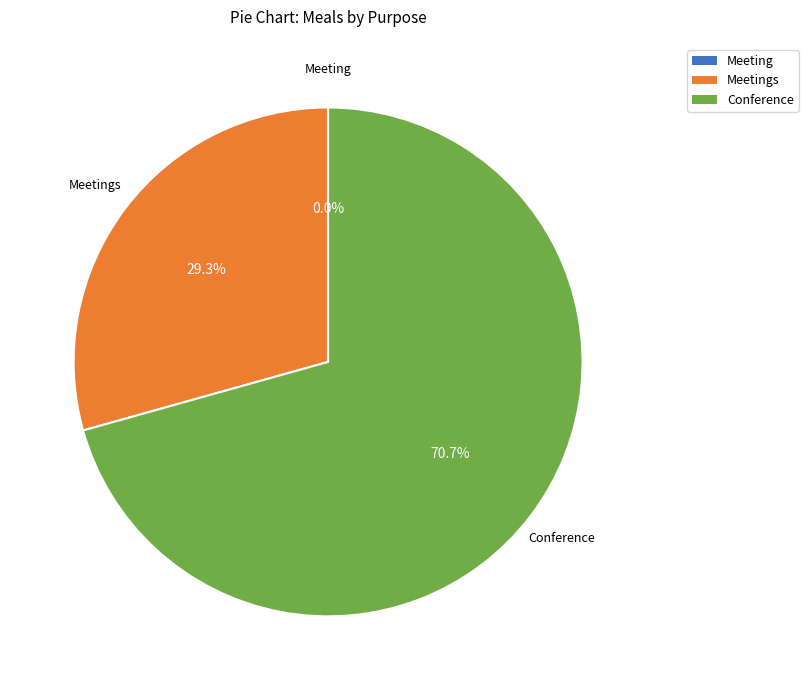

Is there a majority slice in this chart?

Yes